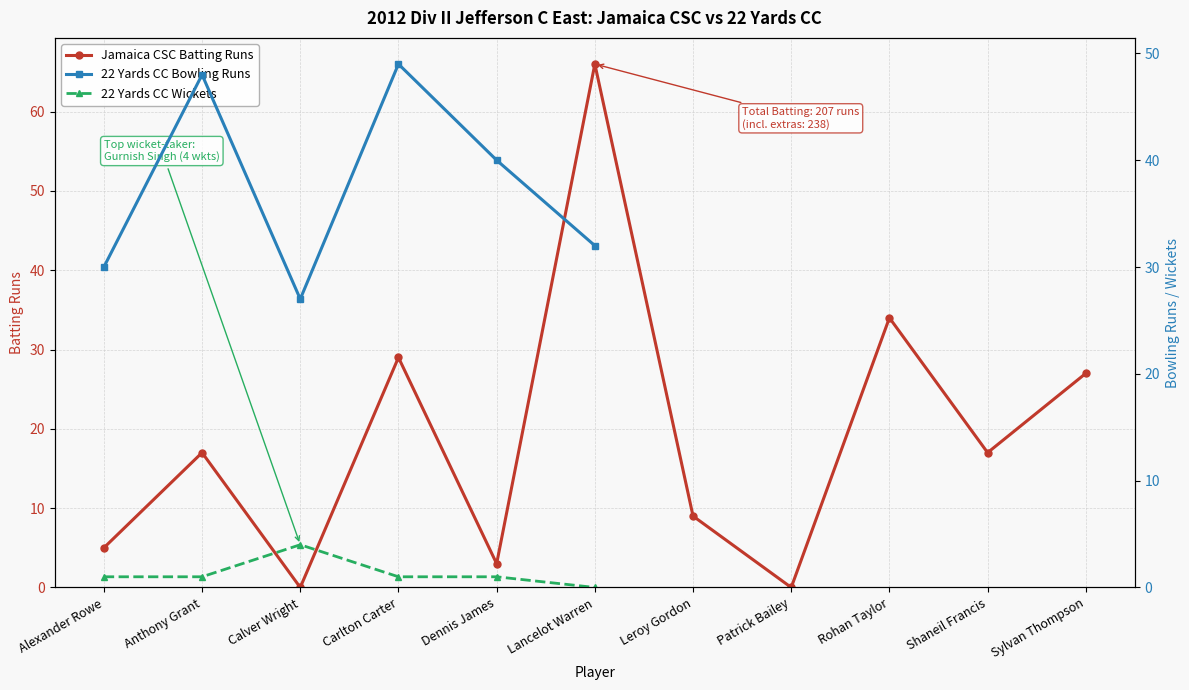

What is the change in value from Lancelot Warren to Sylvan Thompson?

-39